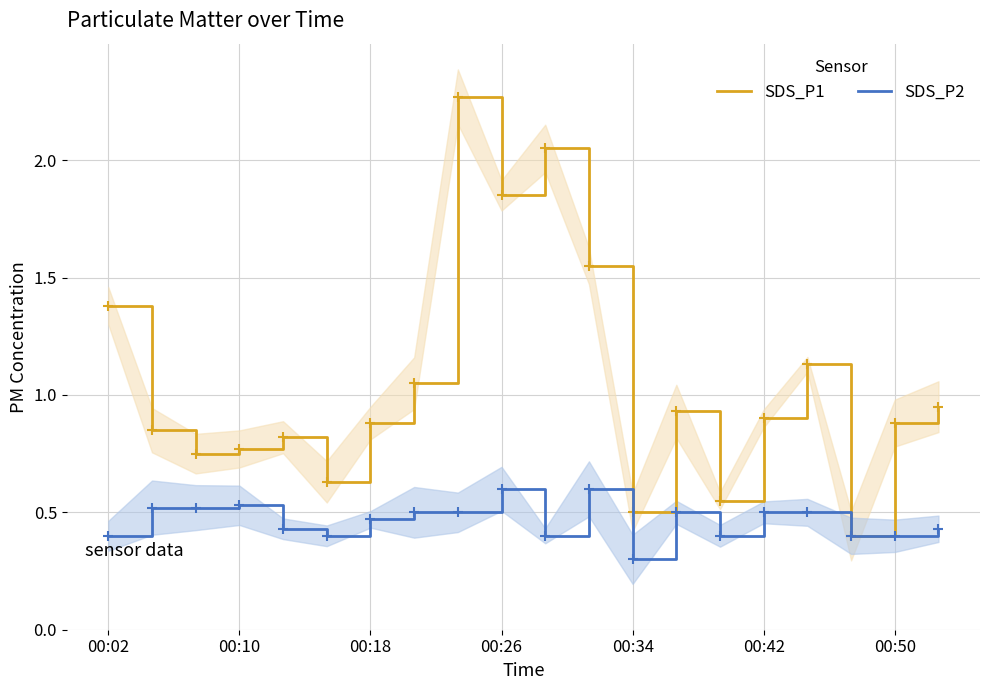

What position from the left is 00:50?

7